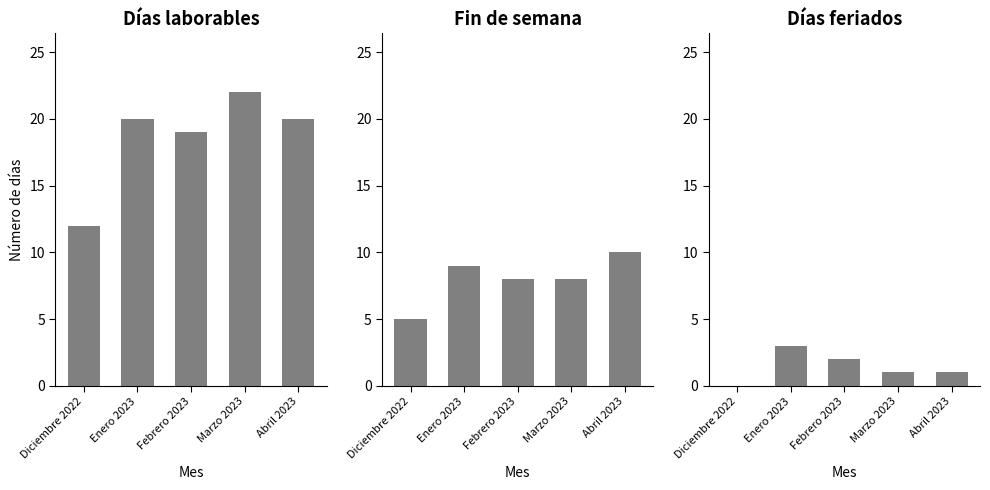

Between Abril 2023 and Febrero 2023, which is larger?

Abril 2023